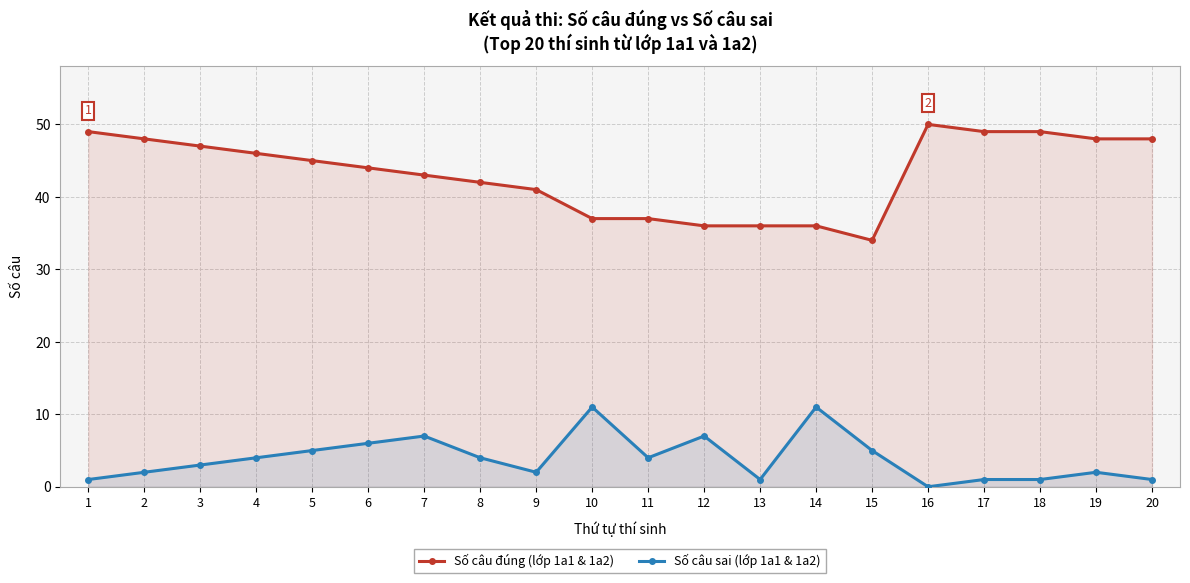

At how many categories does at least one series exceed 26?

20